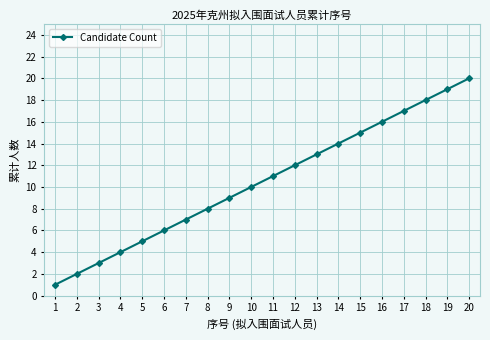

What is the change in value from 8 to 19?

+11